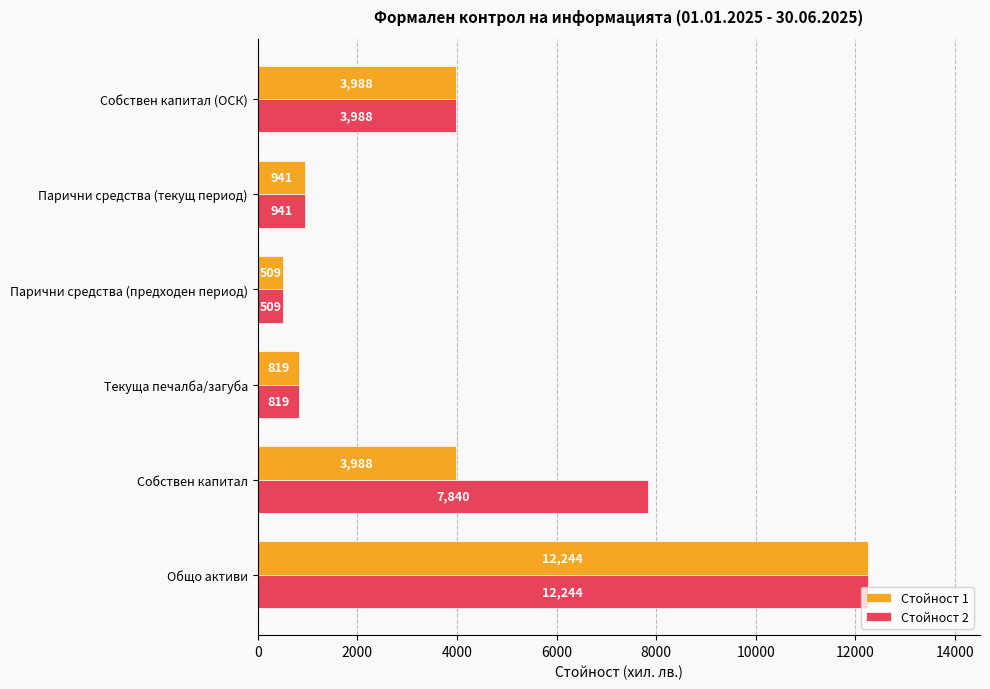

What are all the series names shown in the legend?

Стойност 1, Стойност 2